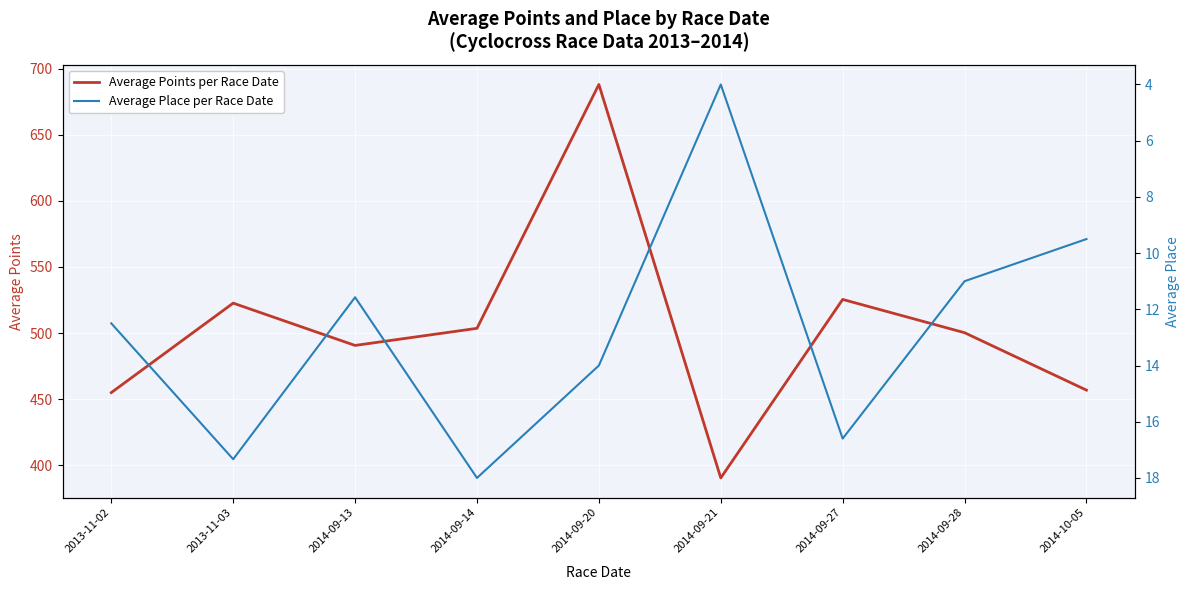

True or false: Average Place per Race Date and Average Points per Race Date cross at least once.

False